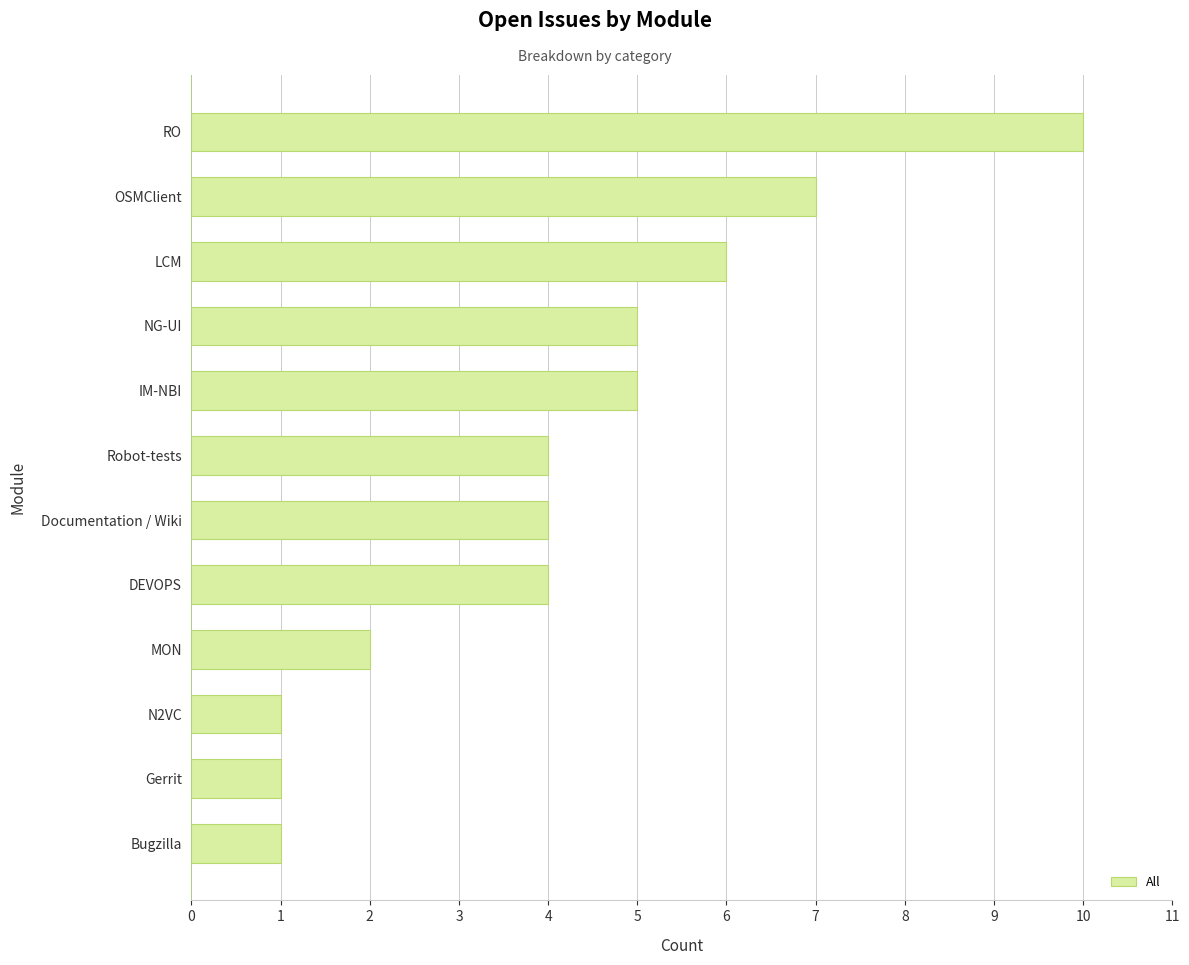

What is the sum of all values?

50